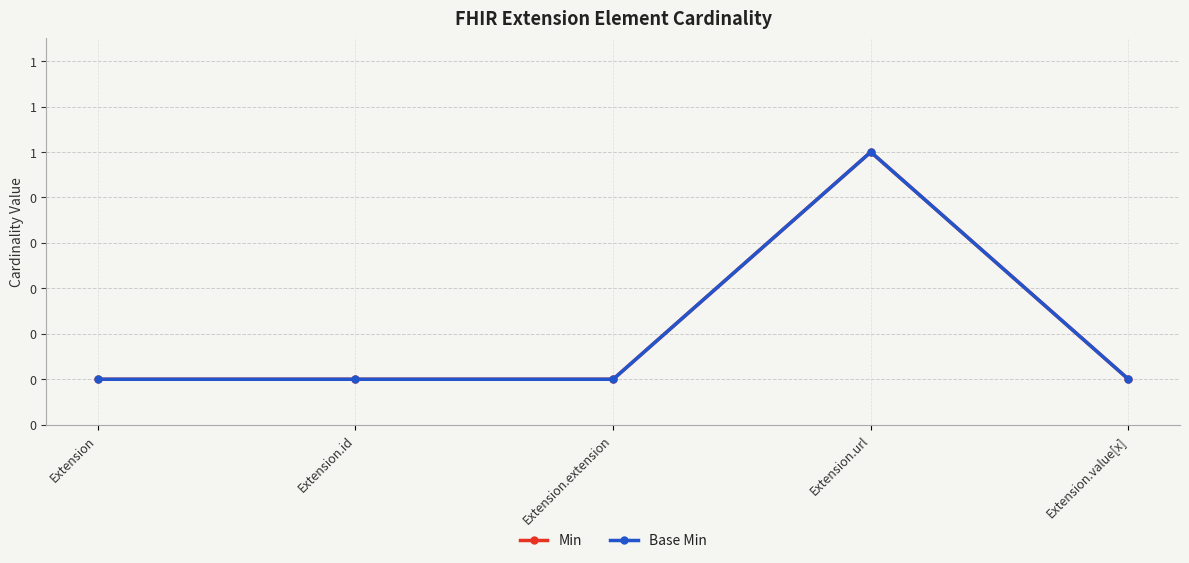

What is the sum of the Min values at Extension and Extension.url?

1